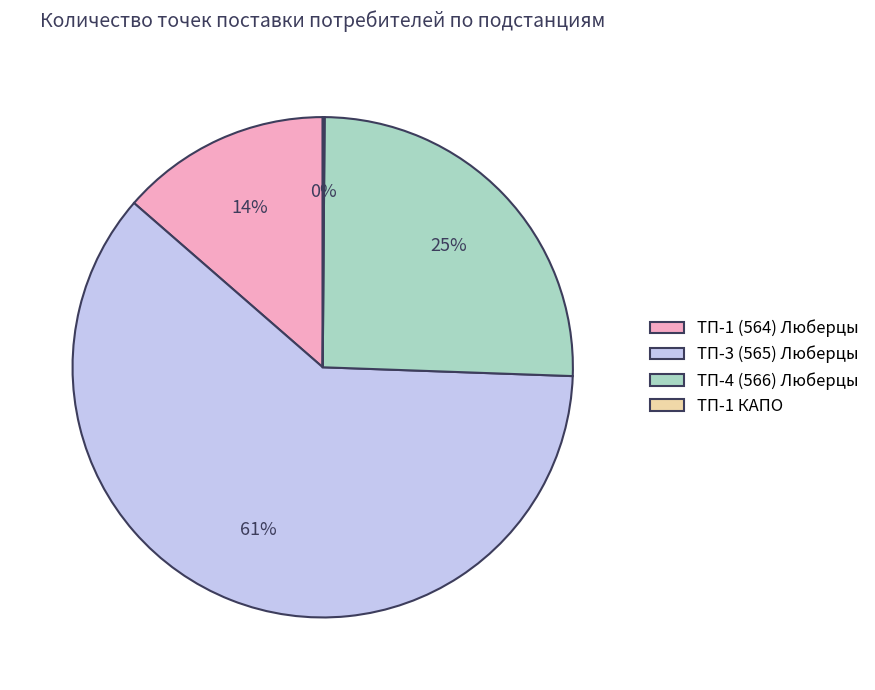

To the nearest percent, what is the difference between the largest and smallest slice percentages?

61%